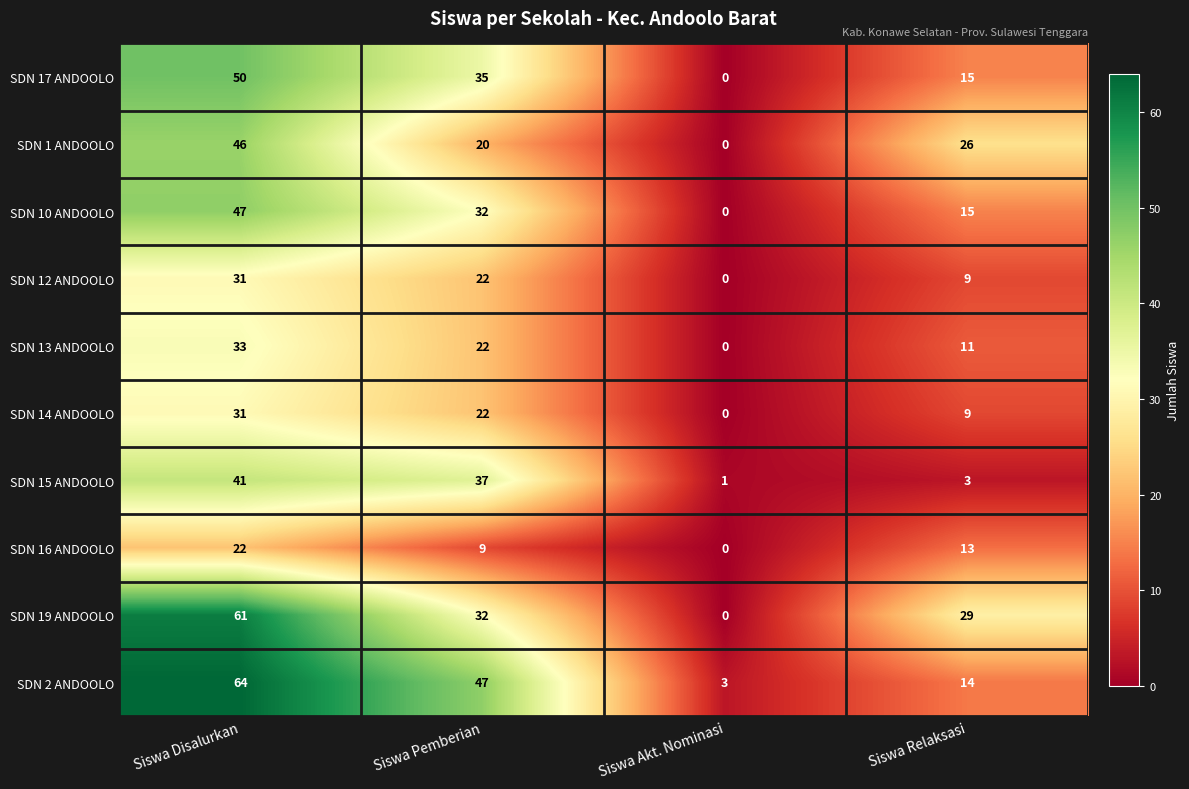

The value of SDN 1 ANDOOLO at Siswa Relaksasi is 18. True or false?

False